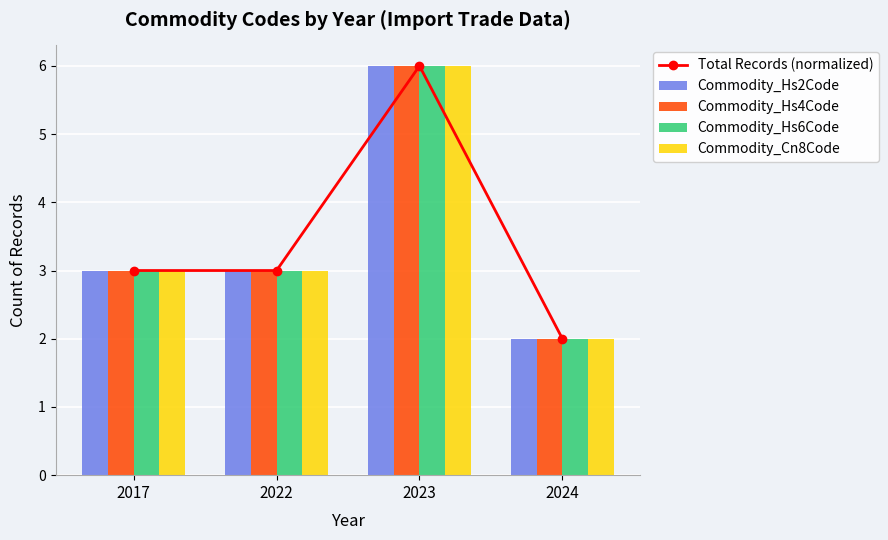

Reading left to right, transcribe all the data shown in this chart.

Total Records (normalized): 3	3	6	2
Commodity_Hs2Code: 3	3	6	2
Commodity_Hs4Code: 3	3	6	2
Commodity_Hs6Code: 3	3	6	2
Commodity_Cn8Code: 3	3	6	2